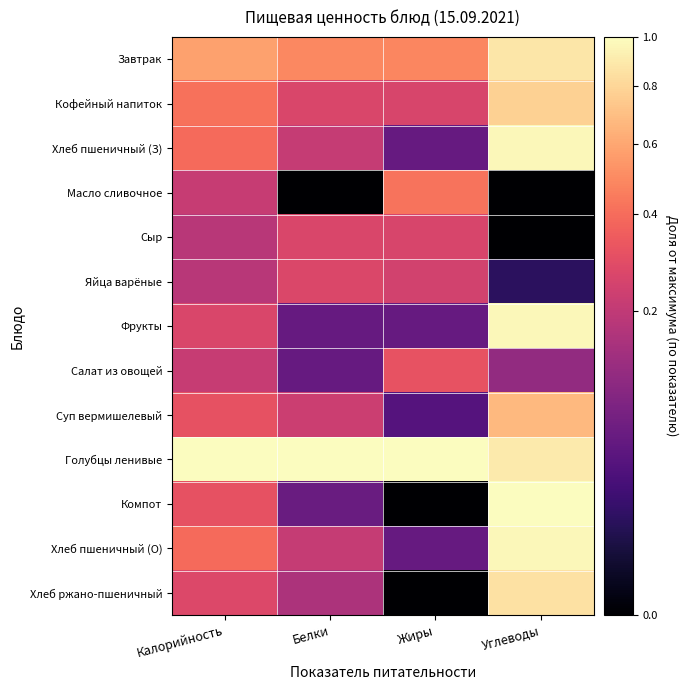

Reading left to right, extract all data points from this chart.

Завтрак: Калорийность=0.6	Белки=0.5	Жиры=0.5	Углеводы=0.9
Кофейный напиток: Калорийность=0.4	Белки=0.3	Жиры=0.3	Углеводы=0.8
Хлеб пшеничный (З): Калорийность=0.4	Белки=0.2	Жиры=0.1	Углеводы=1.0
Масло сливочное: Калорийность=0.2	Белки=0.0	Жиры=0.4	Углеводы=0.0
Сыр: Калорийность=0.2	Белки=0.3	Жиры=0.3	Углеводы=0.0
Яйца варёные: Калорийность=0.2	Белки=0.3	Жиры=0.2	Углеводы=0.0
Фрукты: Калорийность=0.3	Белки=0.1	Жиры=0.1	Углеводы=1.0
Салат из овощей: Калорийность=0.2	Белки=0.1	Жиры=0.3	Углеводы=0.1
Суп вермишелевый: Калорийность=0.3	Белки=0.2	Жиры=0.0	Углеводы=0.7
Голубцы ленивые: Калорийность=1.0	Белки=1.0	Жиры=1.0	Углеводы=0.9
Компот: Калорийность=0.3	Белки=0.1	Жиры=0.0	Углеводы=1.0
Хлеб пшеничный (О): Калорийность=0.4	Белки=0.2	Жиры=0.1	Углеводы=1.0
Хлеб ржано-пшеничный: Калорийность=0.3	Белки=0.2	Жиры=0.0	Углеводы=0.9